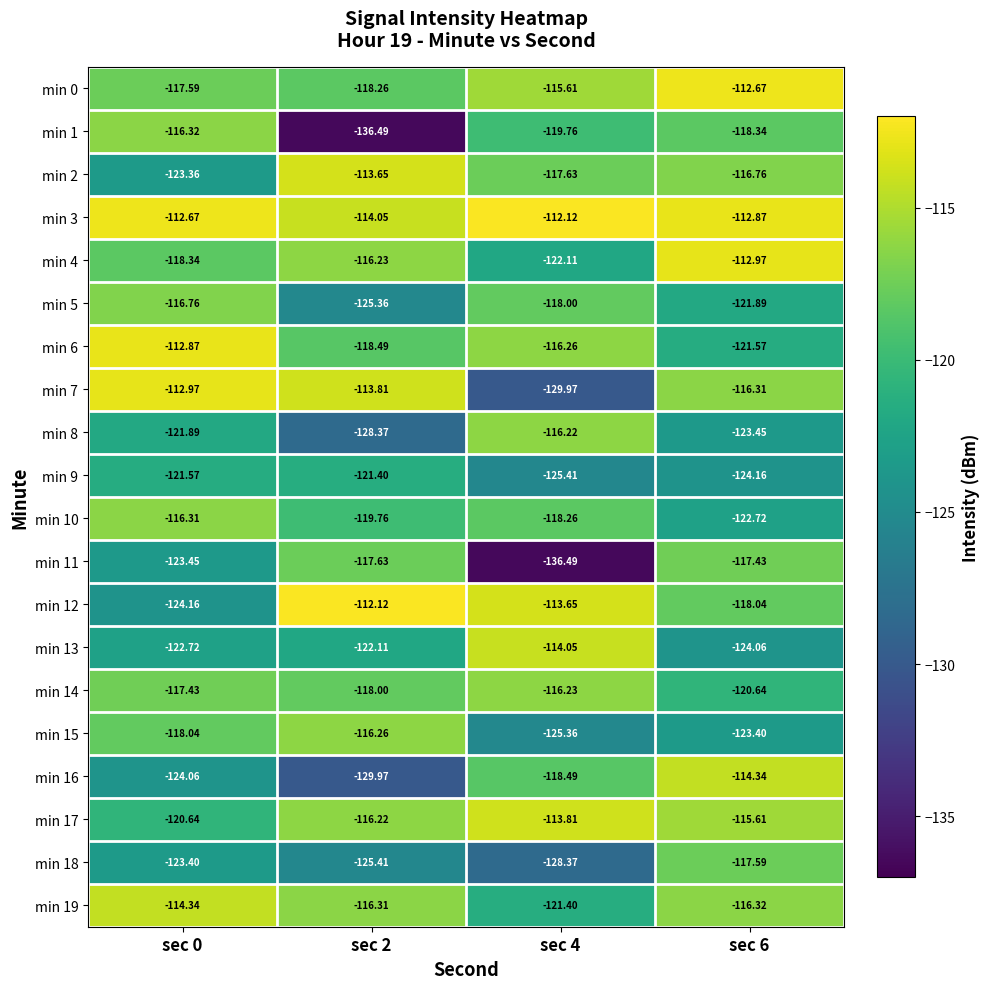

Is the value of min 14 at sec 6 greater than the value of min 2 at sec 6?

No